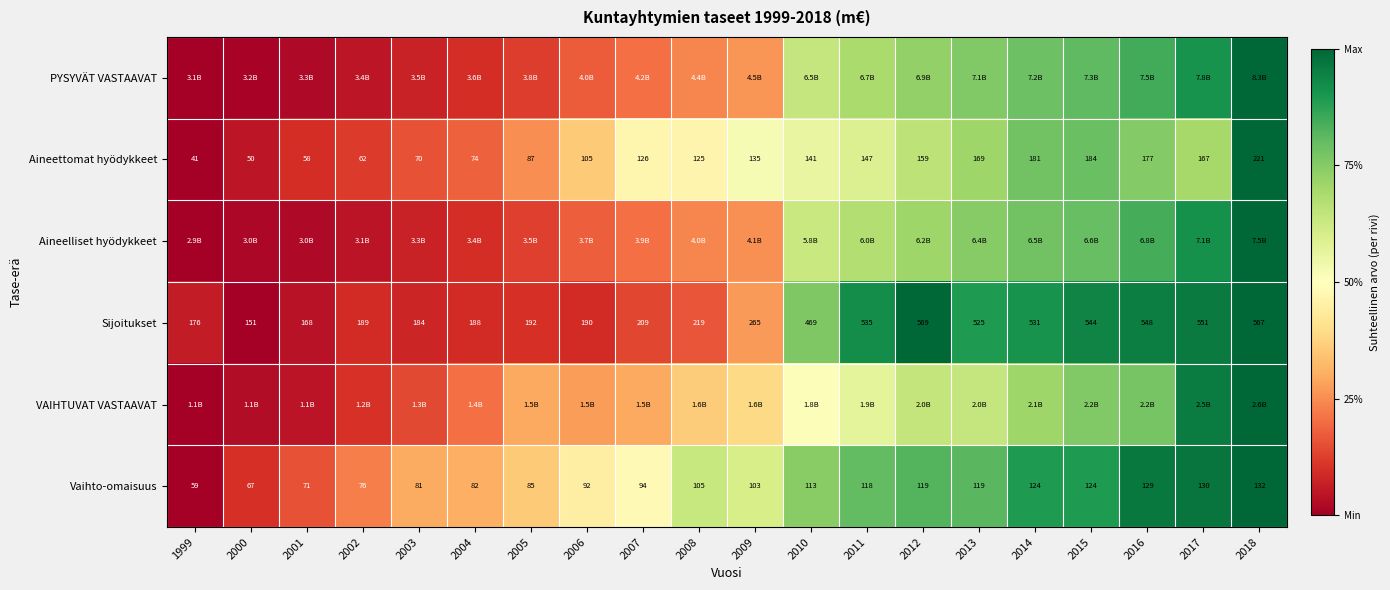

True or false: PYSYVÄT VASTAAVAT has a value of 0.0 at 2001.

False